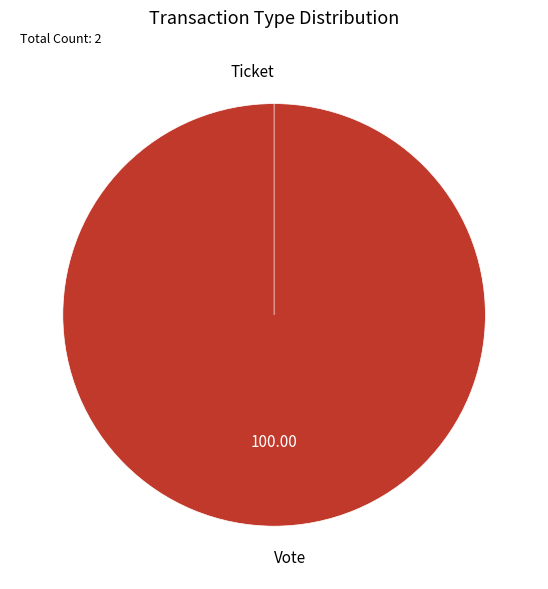

Is it true that Vote is 100% of the pie?

True